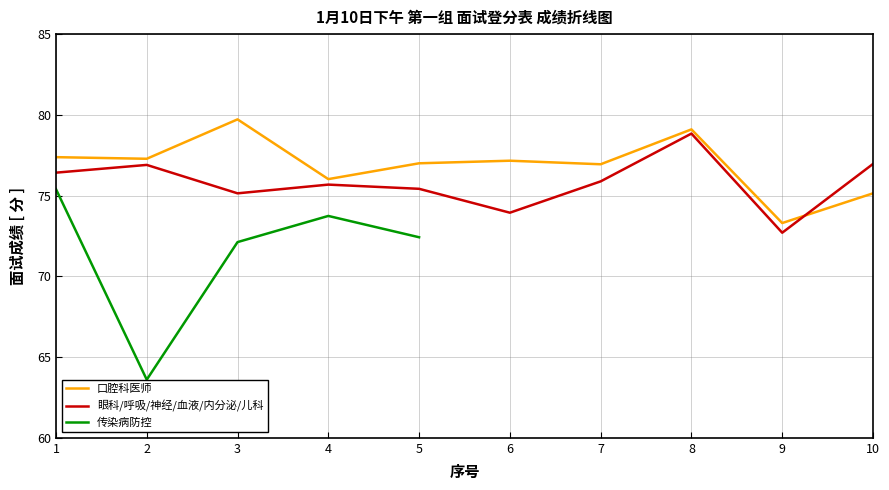

What is the minimum value for 眼科/呼吸/神经/血液/内分泌/儿科?

72.7